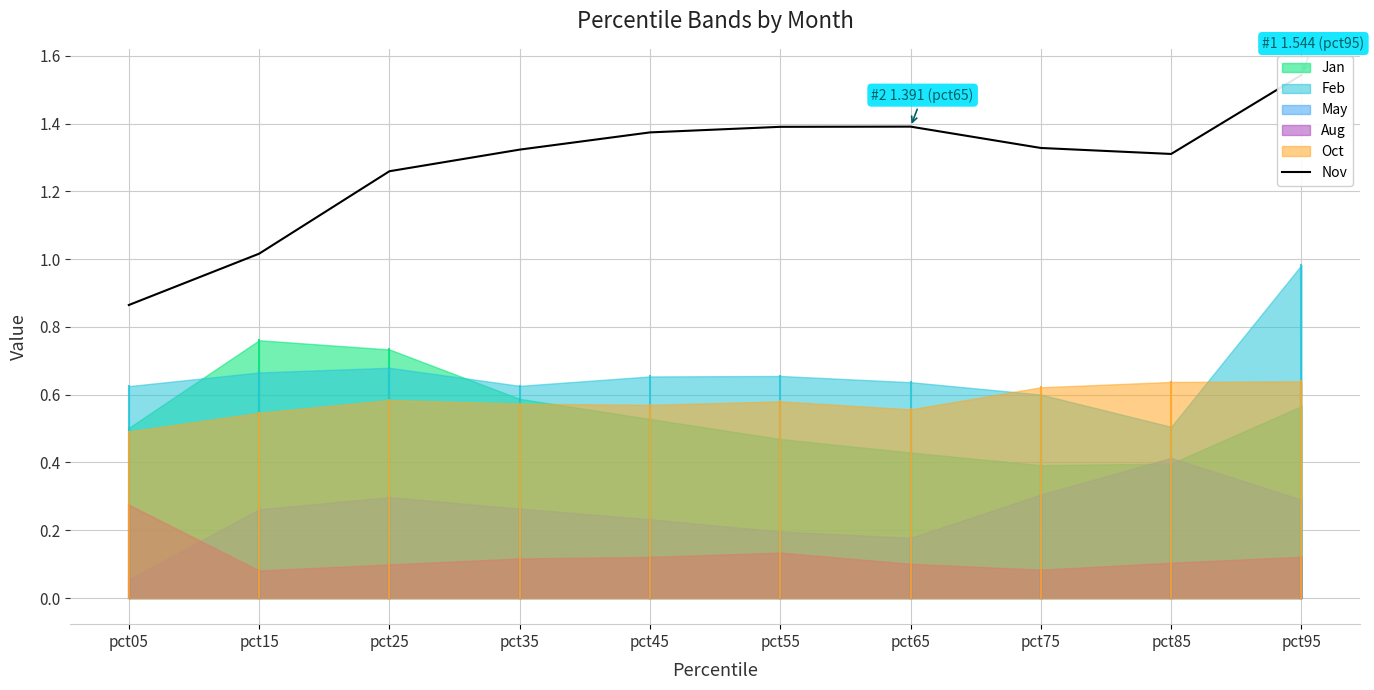

Which category has the highest value across all series?

pct95